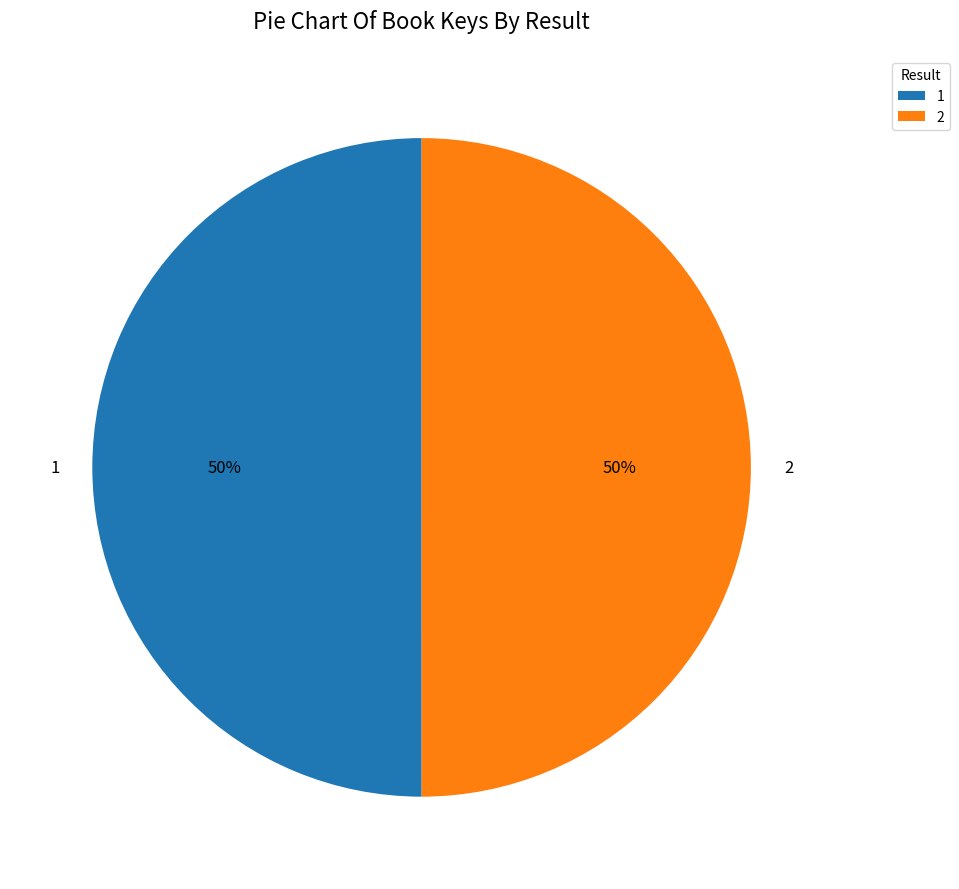

What percentage is the 1 slice, to the nearest percent?

50%